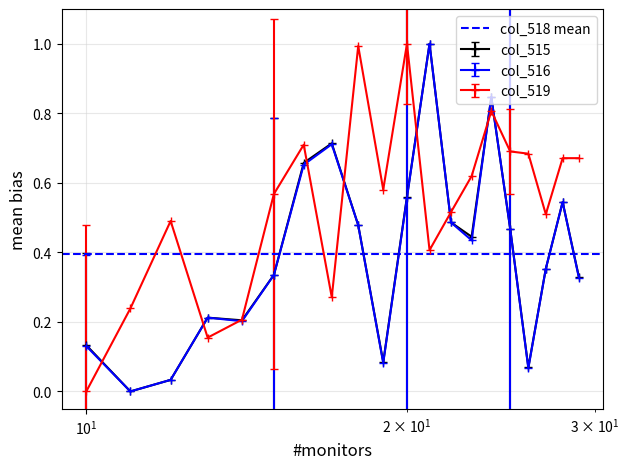

True or false: col_519 has more than 0 interior local peaks.

True